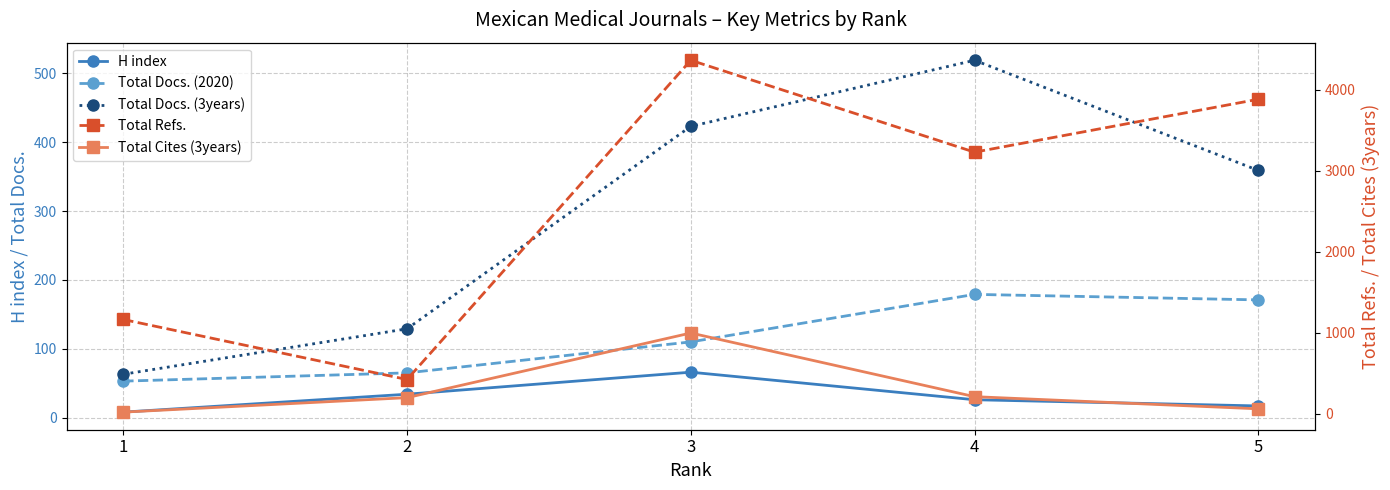

True or false: Total Docs. (2020) and Total Refs. cross at least once.

False